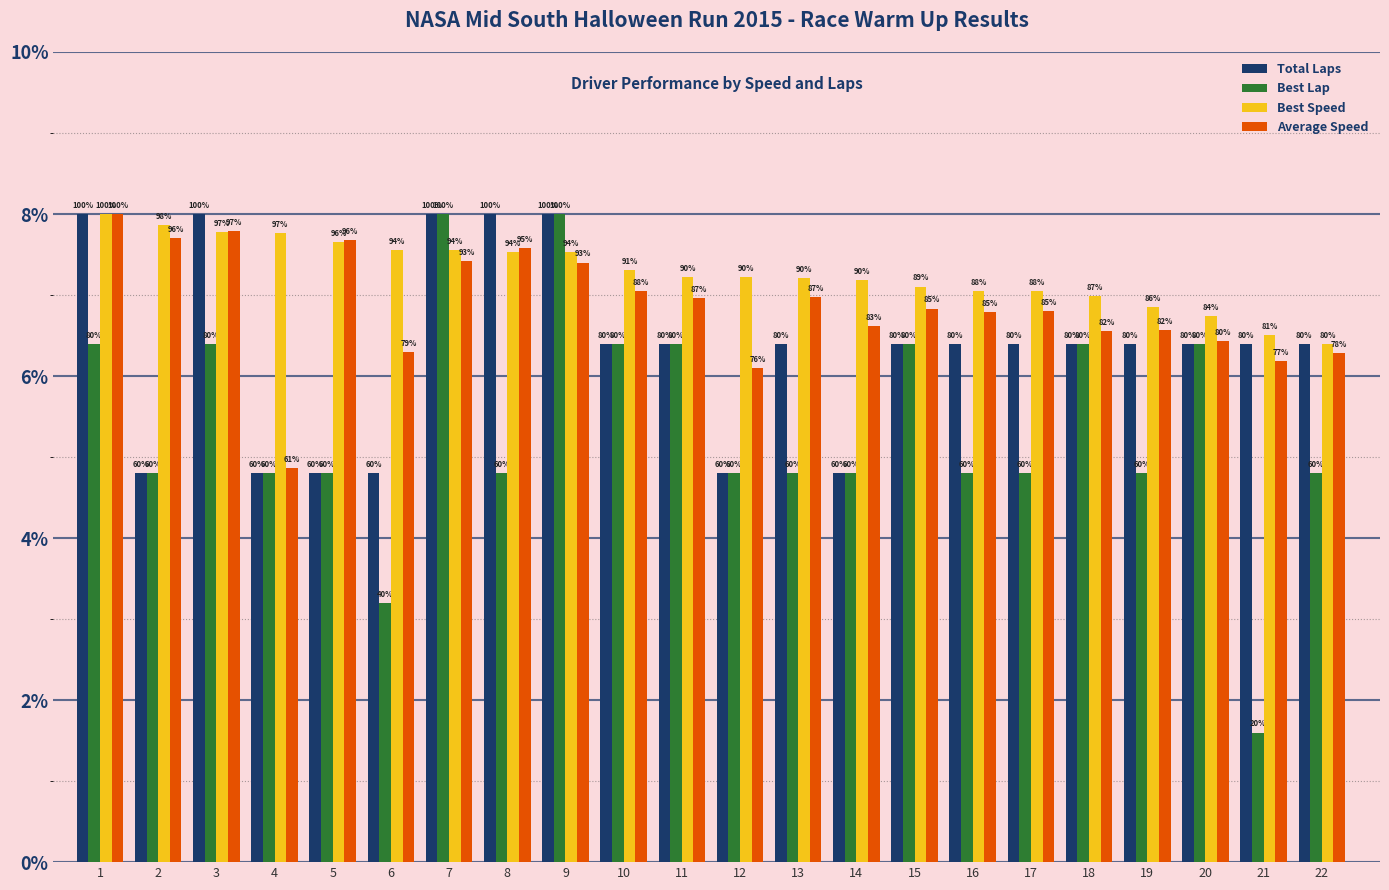

What is the difference between the Best Lap values at 19 and 3?

1.6